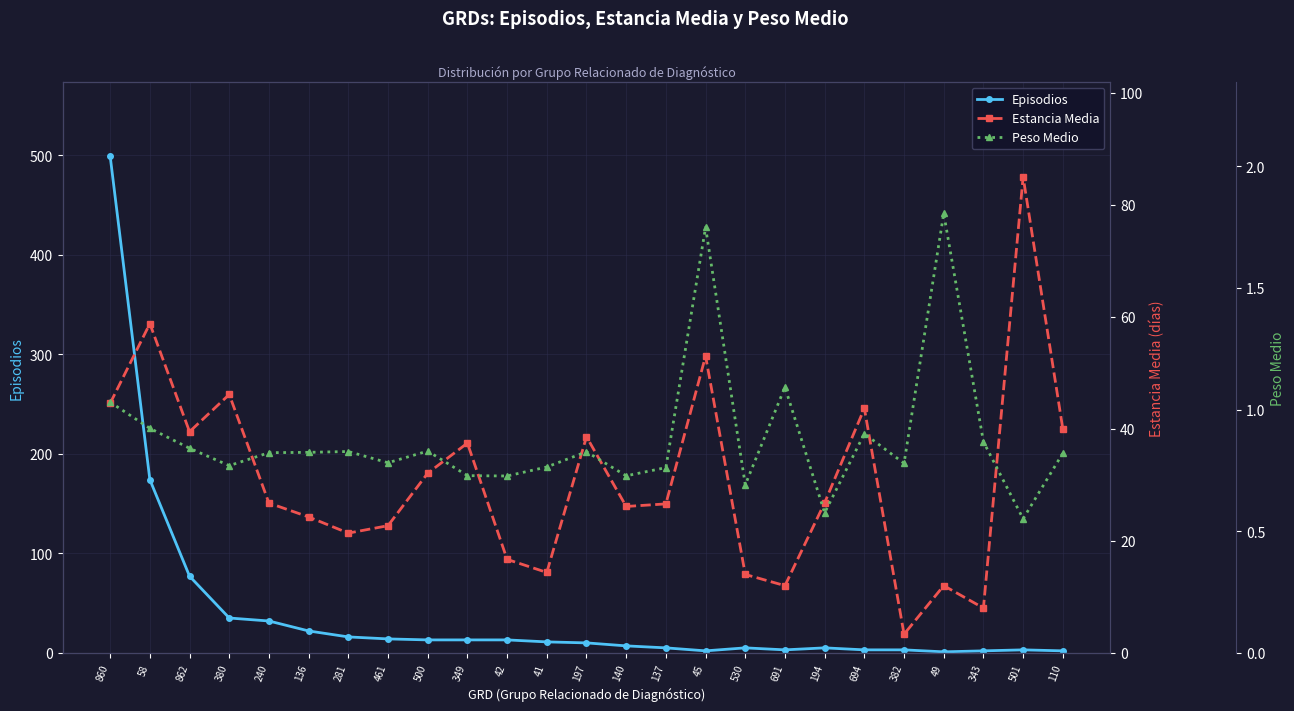

Rank the series by their average value, from lowest to highest.

Peso Medio, Estancia Media, Episodios